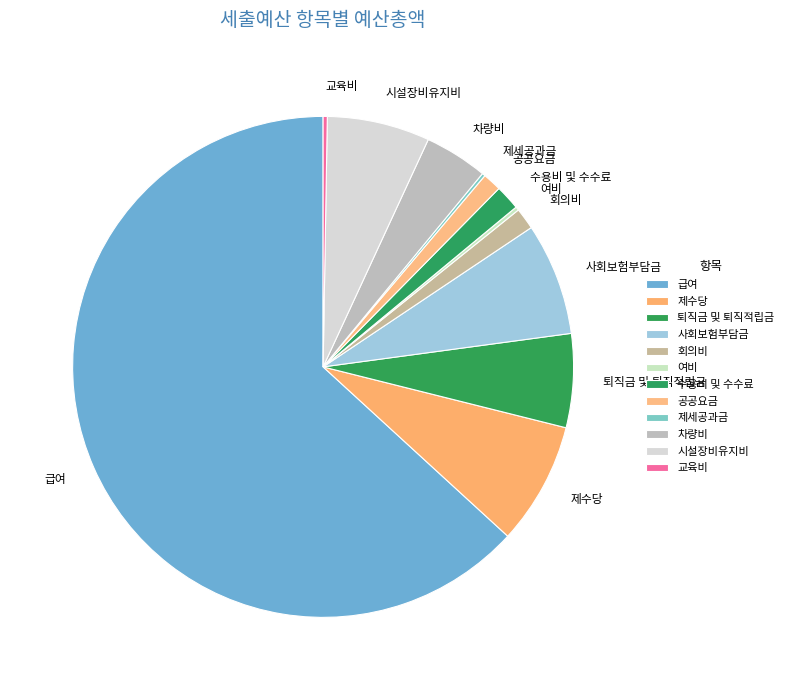

What is the majority slice?

급여